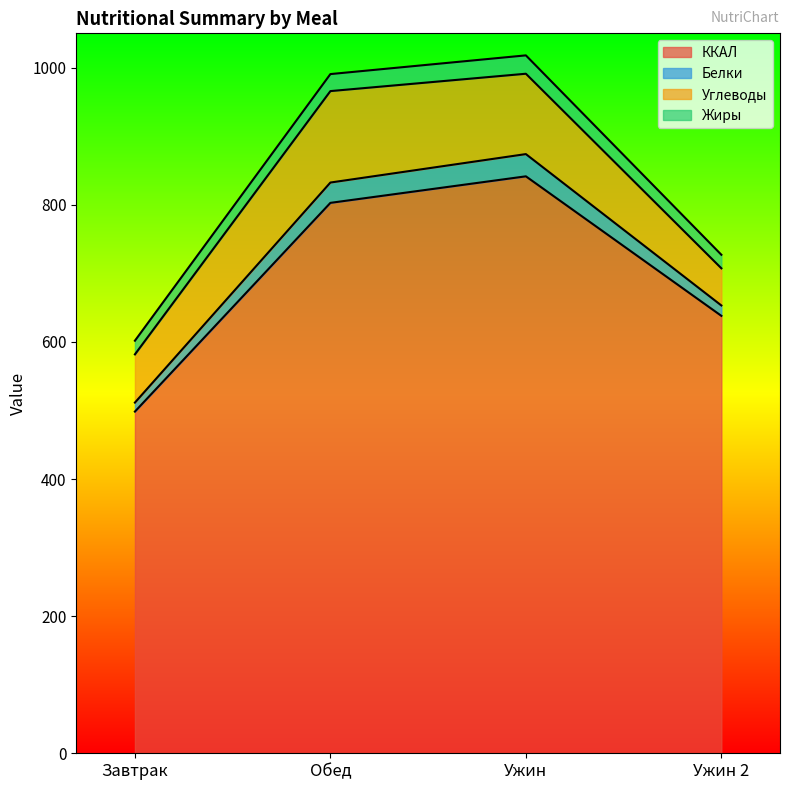

At which category is the sum across all series the highest?

Ужин